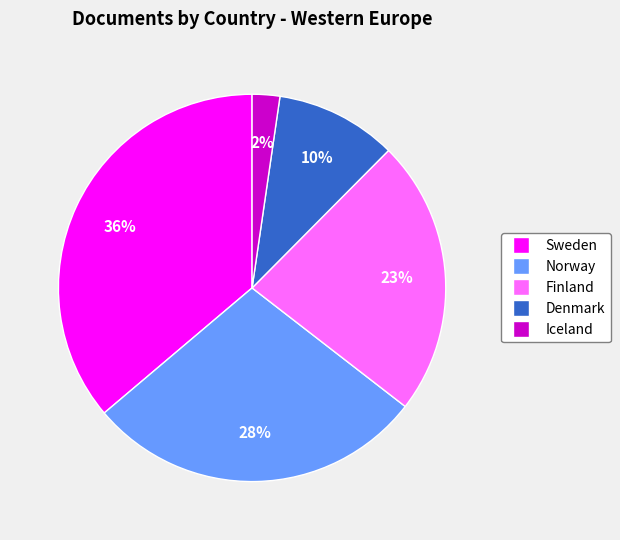

How many slices are in this pie chart?

5